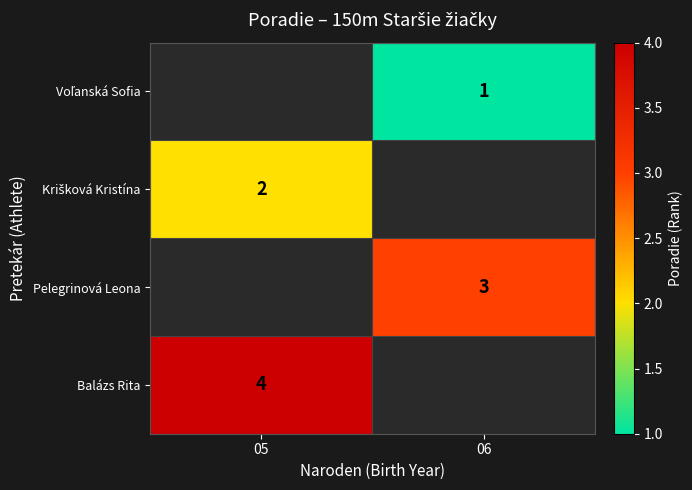

Which has a higher value, 05 or 06?

06